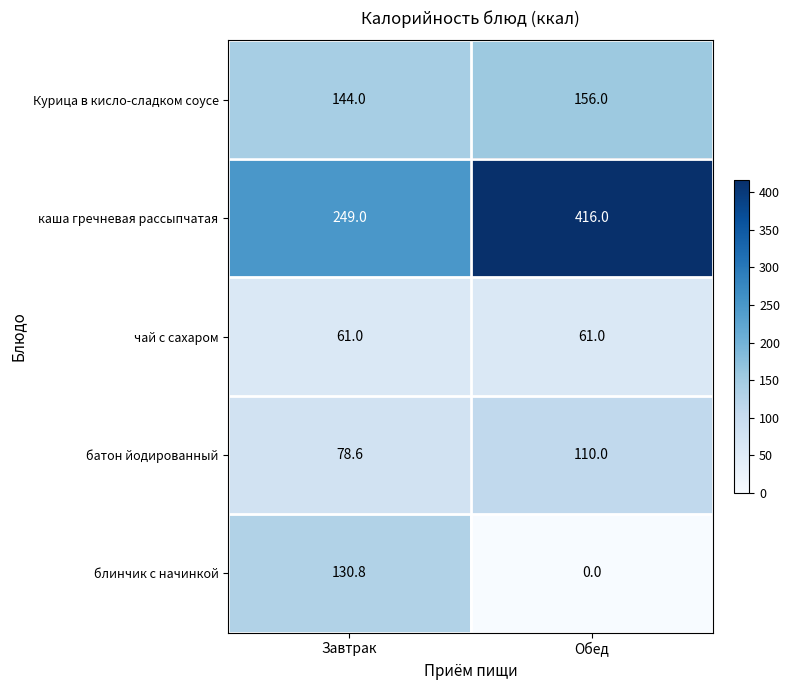

Reading left to right, what are all the values shown in this chart?

Курица в кисло-сладком соусе: 144.0	156.0
каша гречневая рассыпчатая: 249.0	416.0
чай с сахаром: 61.0	61.0
батон йодированный: 78.6	110.0
блинчик с начинкой: 130.8	0.0